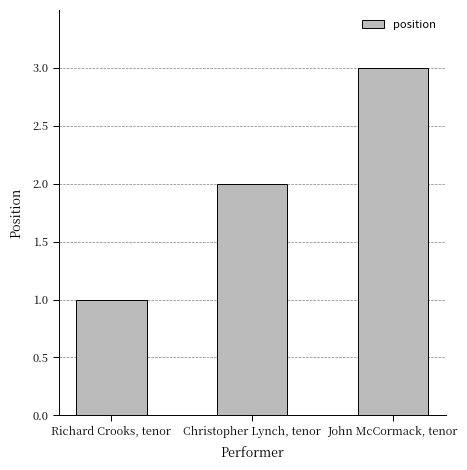

What is the ratio of the value at John McCormack, tenor to the value at Richard Crooks, tenor?

3.0